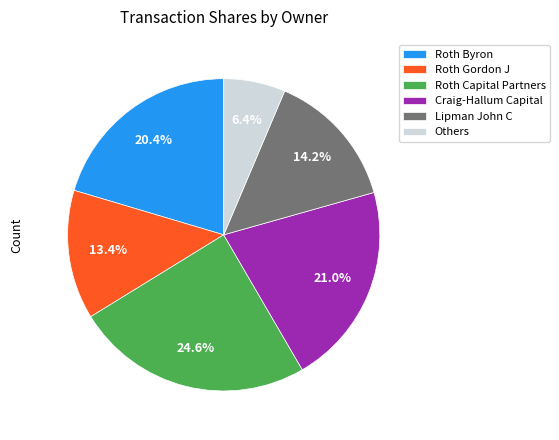

How many segments does this pie chart have?

6